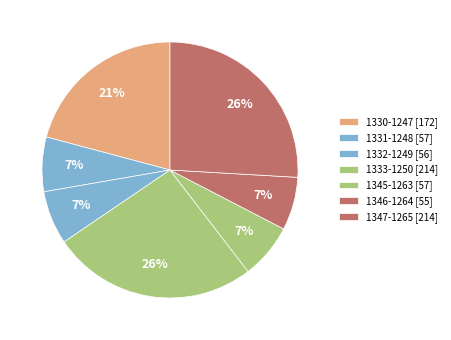

Count the number of slices in the pie.

7